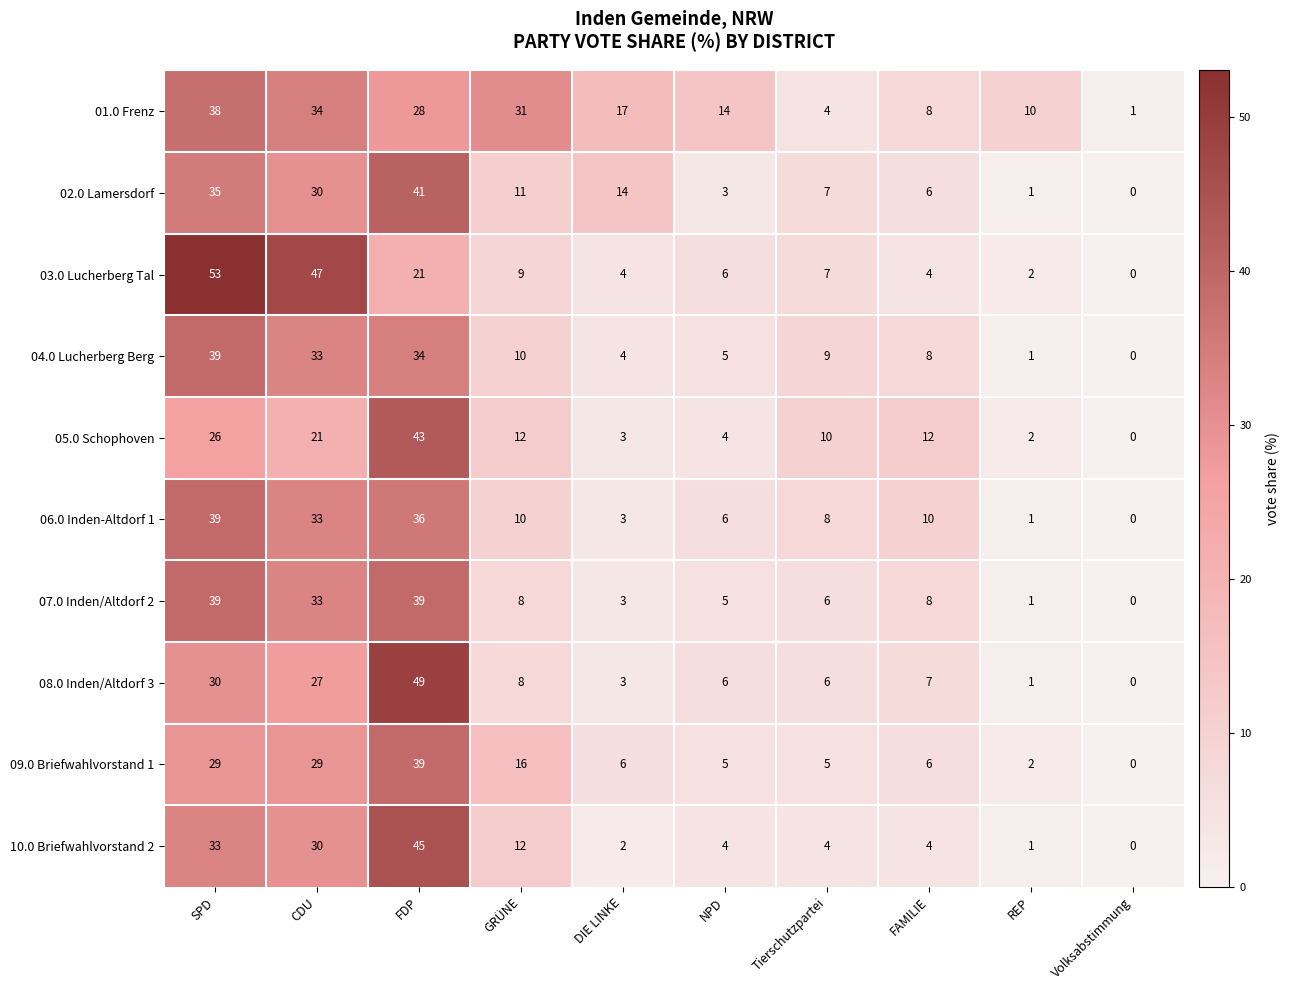

What is the sum of the 10.0 Briefwahlvorstand 2 values at CDU and NPD?

34